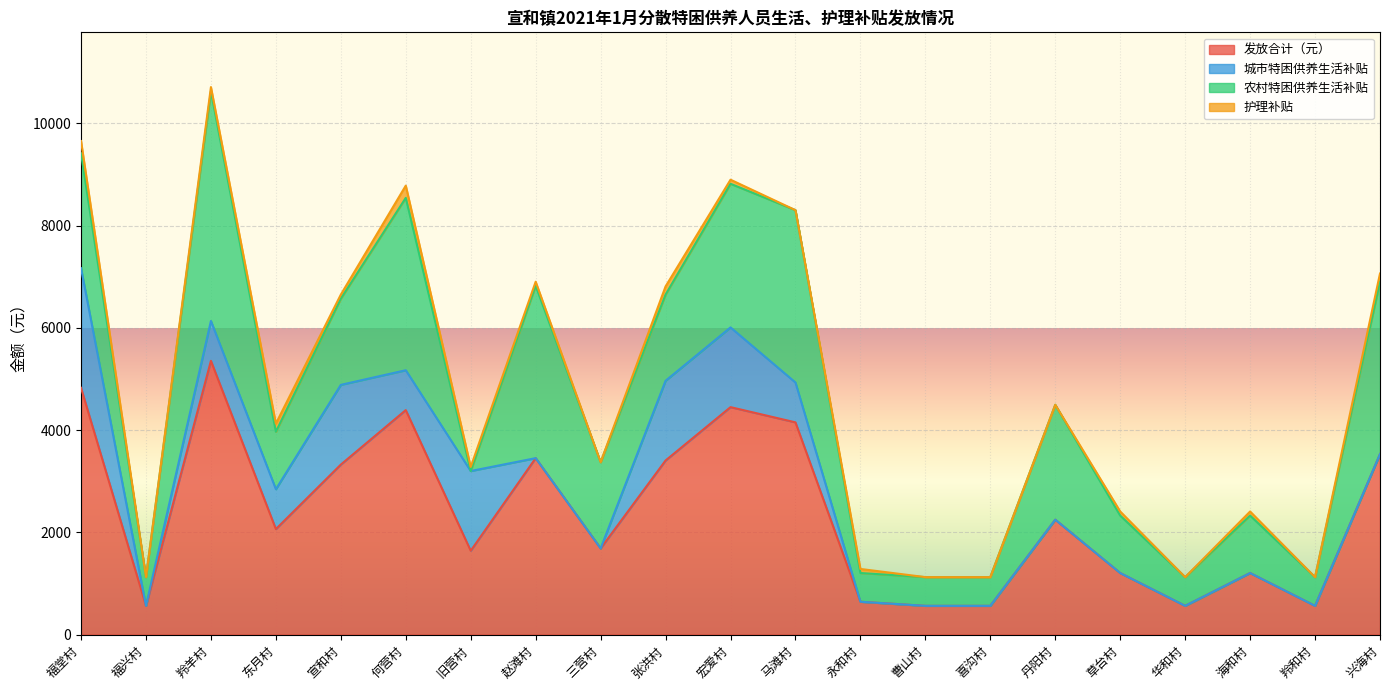

Reading left to right, transcribe all the data shown in this chart.

发放合计（元）: 福堂村=4828	福兴村=562	羚羊村=5356	东月村=2064	宣和村=3326	何营村=4392	旧营村=1640	赵滩村=3452	三营村=1686	张洪村=3406	宏爱村=4450	马滩村=4152	永和村=642	曹山村=562	喜沟村=562	丹阳村=2248	草台村=1204	华和村=562	海和村=1204	羚和村=562	兴海村=3532
城市特困供养生活补贴: 福堂村=2340	福兴村=0	羚羊村=780	东月村=780	宣和村=1560	何营村=780	旧营村=1560	赵滩村=0	三营村=0	张洪村=1560	宏爱村=1560	马滩村=780	永和村=0	曹山村=0	喜沟村=0	丹阳村=0	草台村=0	华和村=0	海和村=0	羚和村=0	兴海村=0
农村特困供养生活补贴: 福堂村=2248	福兴村=562	羚羊村=4496	东月村=1124	宣和村=1686	何营村=3372	旧营村=0	赵滩村=3372	三营村=1686	张洪村=1686	宏爱村=2810	马滩村=3372	永和村=562	曹山村=562	喜沟村=562	丹阳村=2248	草台村=1124	华和村=562	海和村=1124	羚和村=562	兴海村=3372
护理补贴: 福堂村=240	福兴村=0	羚羊村=80	东月村=160	宣和村=80	何营村=240	旧营村=80	赵滩村=80	三营村=0	张洪村=160	宏爱村=80	马滩村=0	永和村=80	曹山村=0	喜沟村=0	丹阳村=0	草台村=80	华和村=0	海和村=80	羚和村=0	兴海村=160